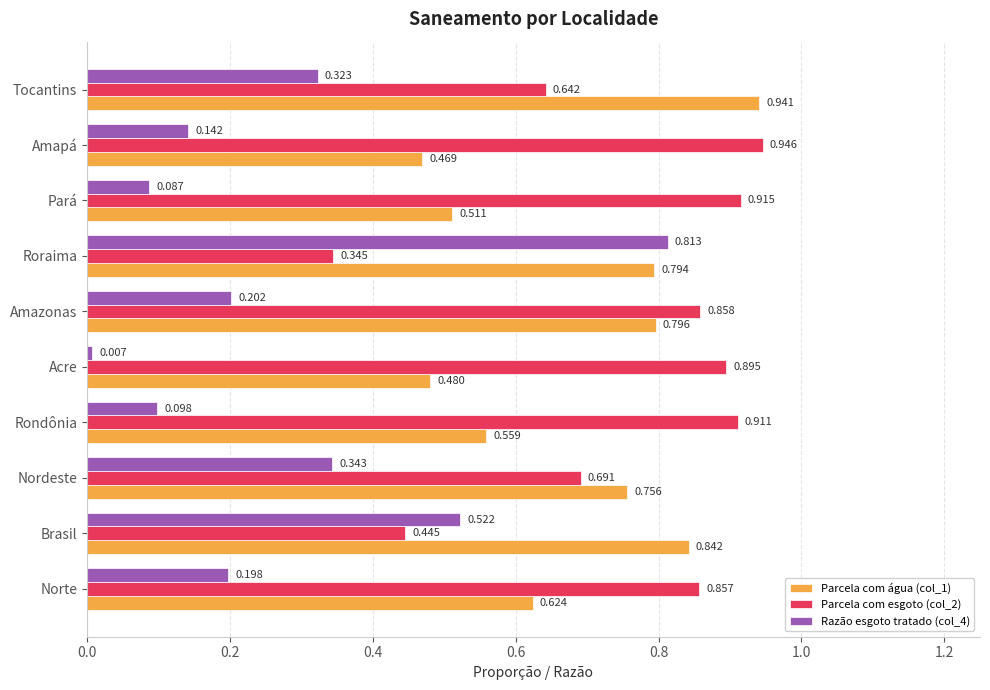

How many Parcela com água (col_1) values are between 0 and 1?

10